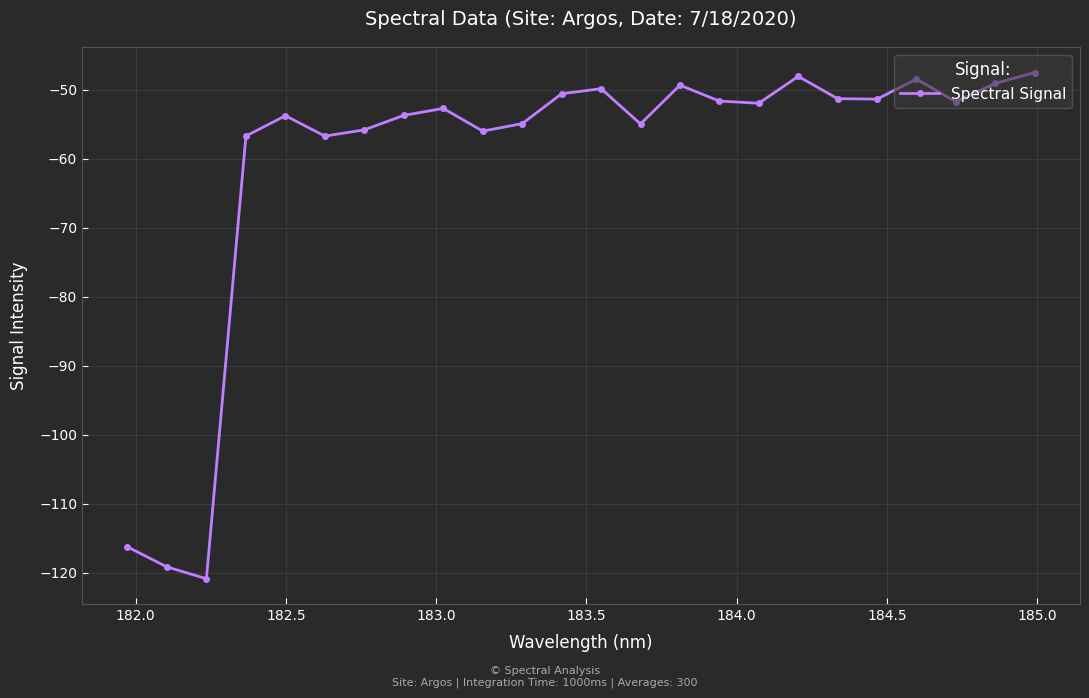

Count the number of values greater than -51.

7